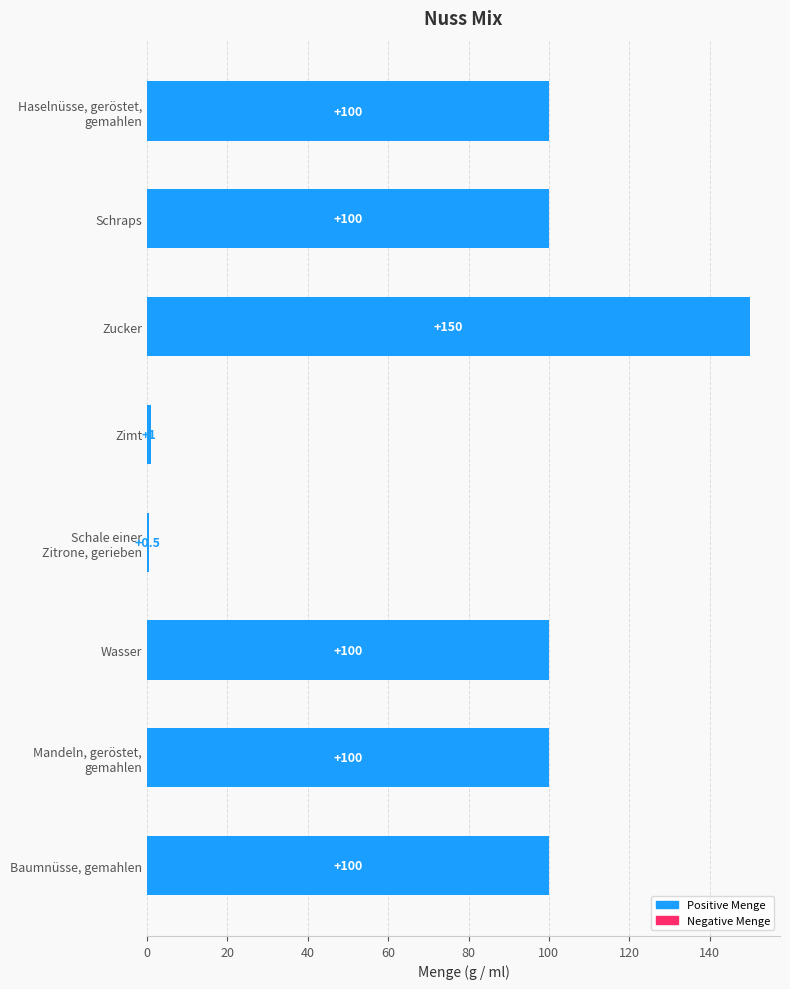

Reading top to bottom, transcribe all the data shown in this chart.

100.0	100.0	150.0	1.0	0.5	100.0	100.0	100.0